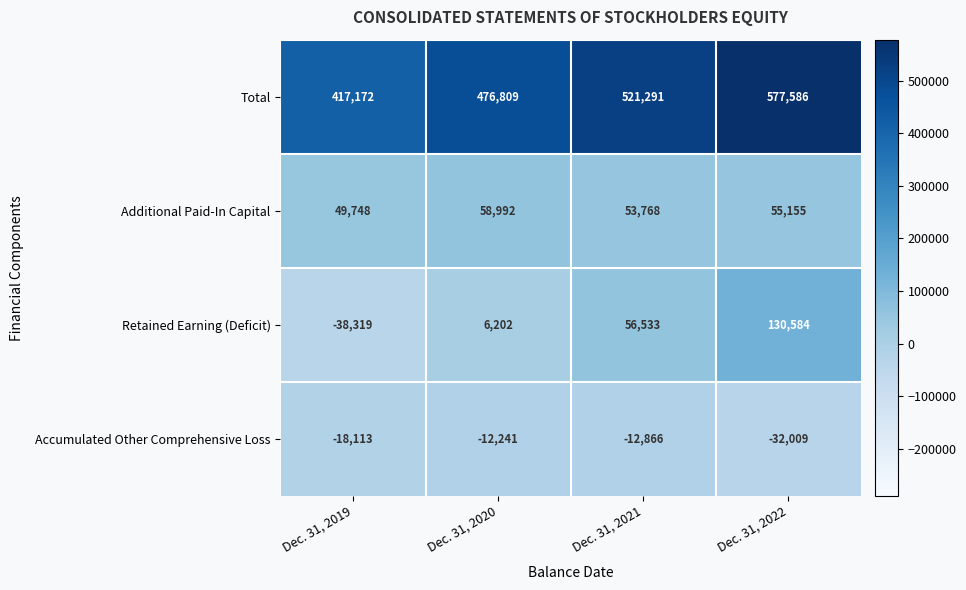

The Accumulated Other Comprehensive Loss series shows -18113 at Dec. 31, 2019. True or false?

True